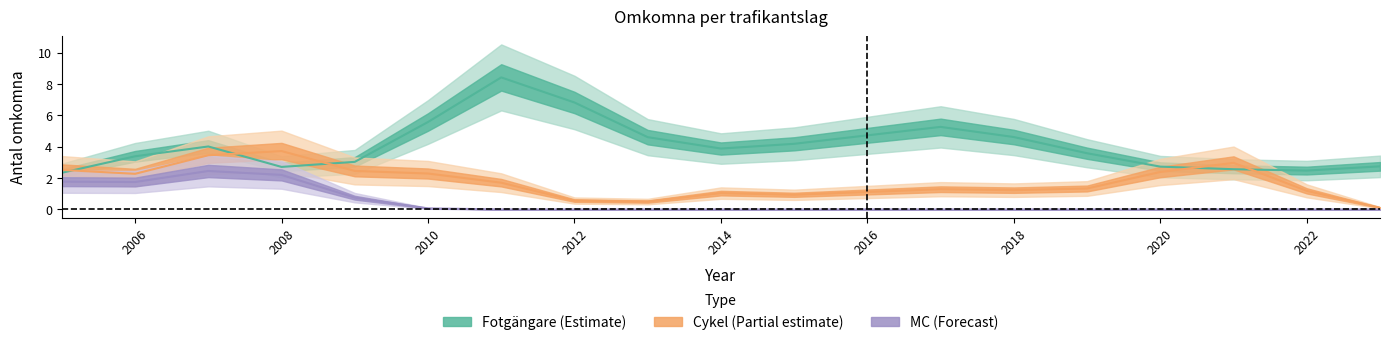

True or false: MC has a value of 0 at 2020.

True